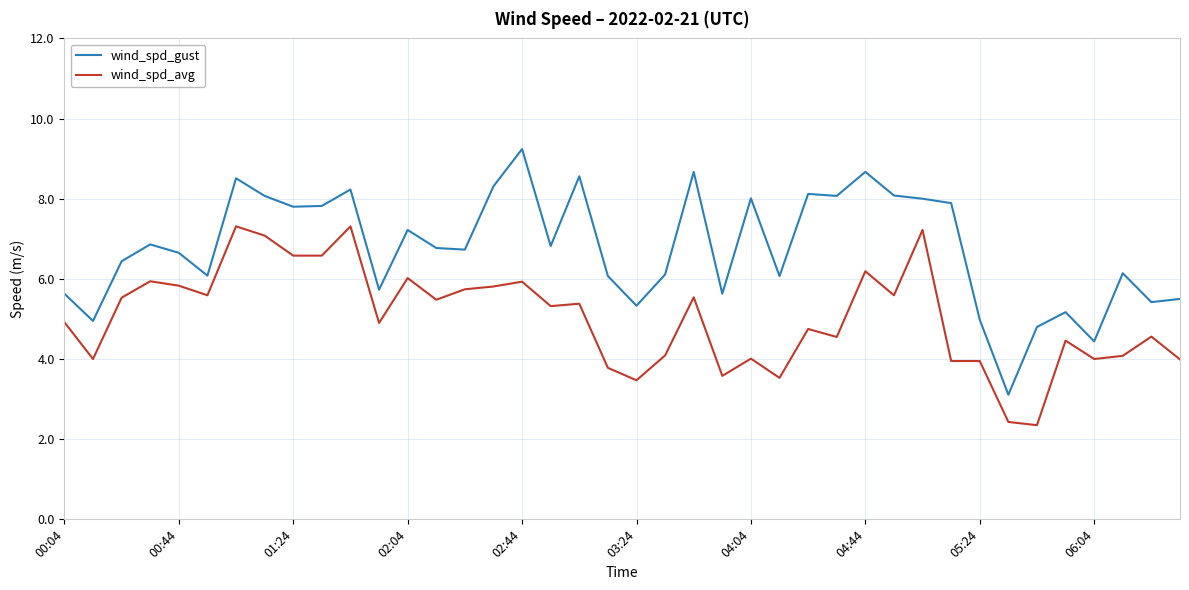

True or false: wind_spd_avg and wind_spd_gust cross at least once.

False